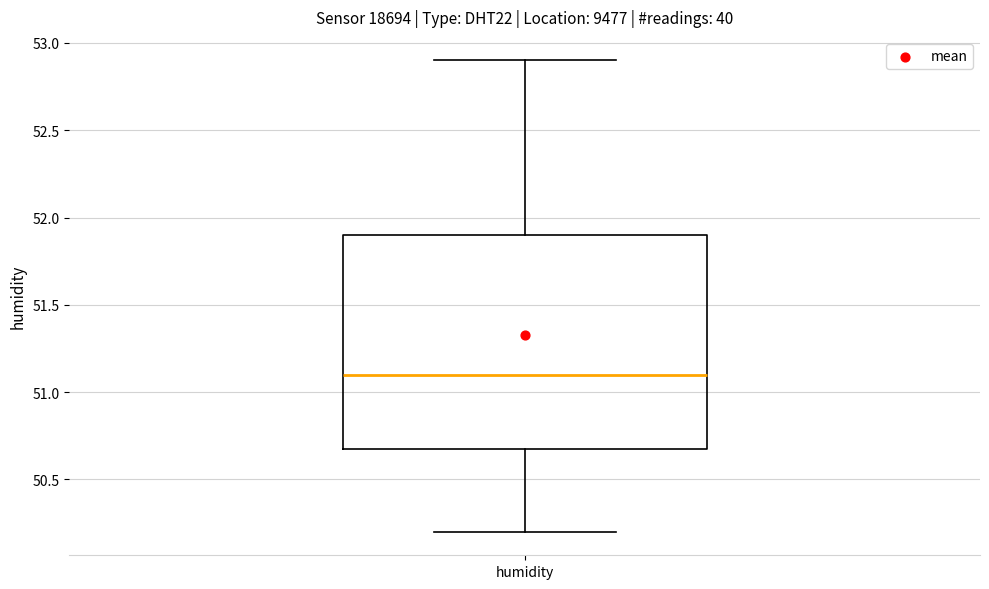

Transcribe this box plot: give where the median line is, the range the box spans, and where the two whiskers end, as read against the y-axis. The values are not printed on the chart, so give them approximately, as read against the axis.

median 51.1, box 50.7 to 51.9, whiskers 50.2 to 52.9